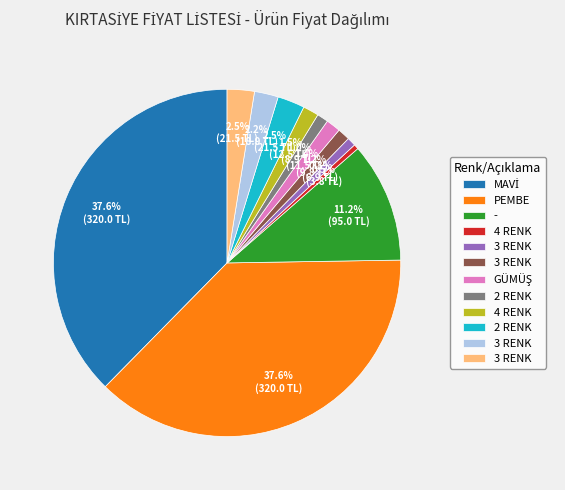

Is there any slice that represents more than half of the pie?

No